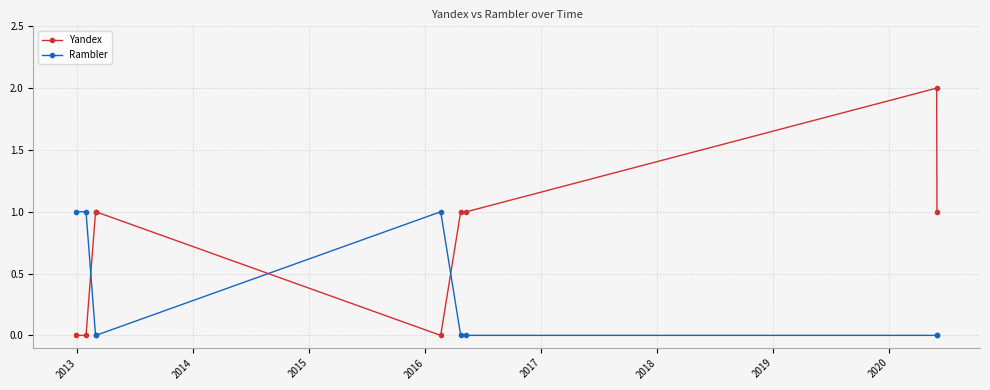

True or false: Yandex has more than 0 interior local peaks.

True